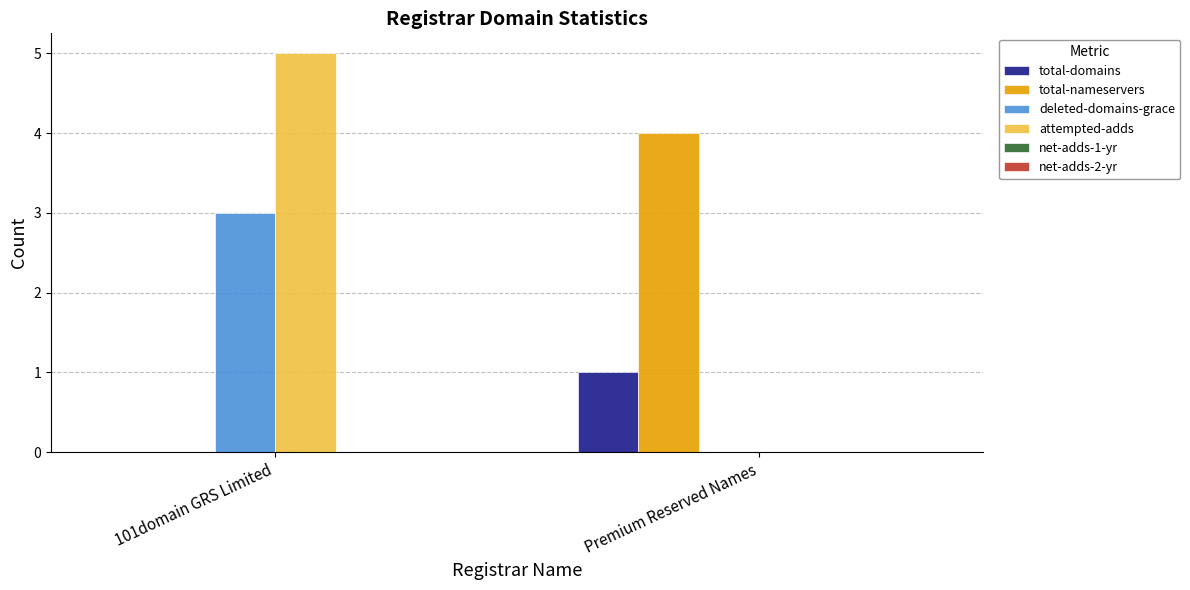

Reading left to right, list all the values displayed in this chart.

total-domains: 101domain GRS Limited=0	Premium Reserved Names=1
total-nameservers: 101domain GRS Limited=0	Premium Reserved Names=4
deleted-domains-grace: 101domain GRS Limited=3	Premium Reserved Names=0
attempted-adds: 101domain GRS Limited=5	Premium Reserved Names=0